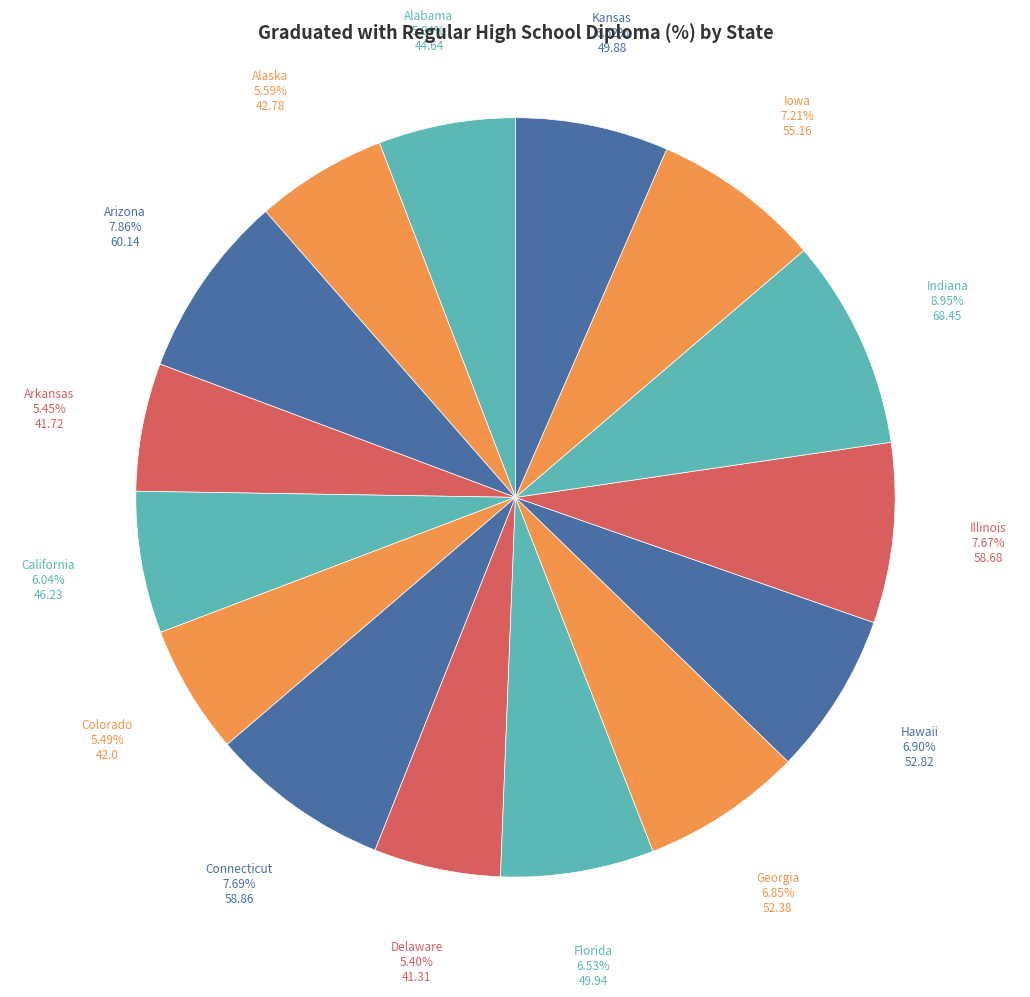

Is there any slice that represents more than half of the pie?

No